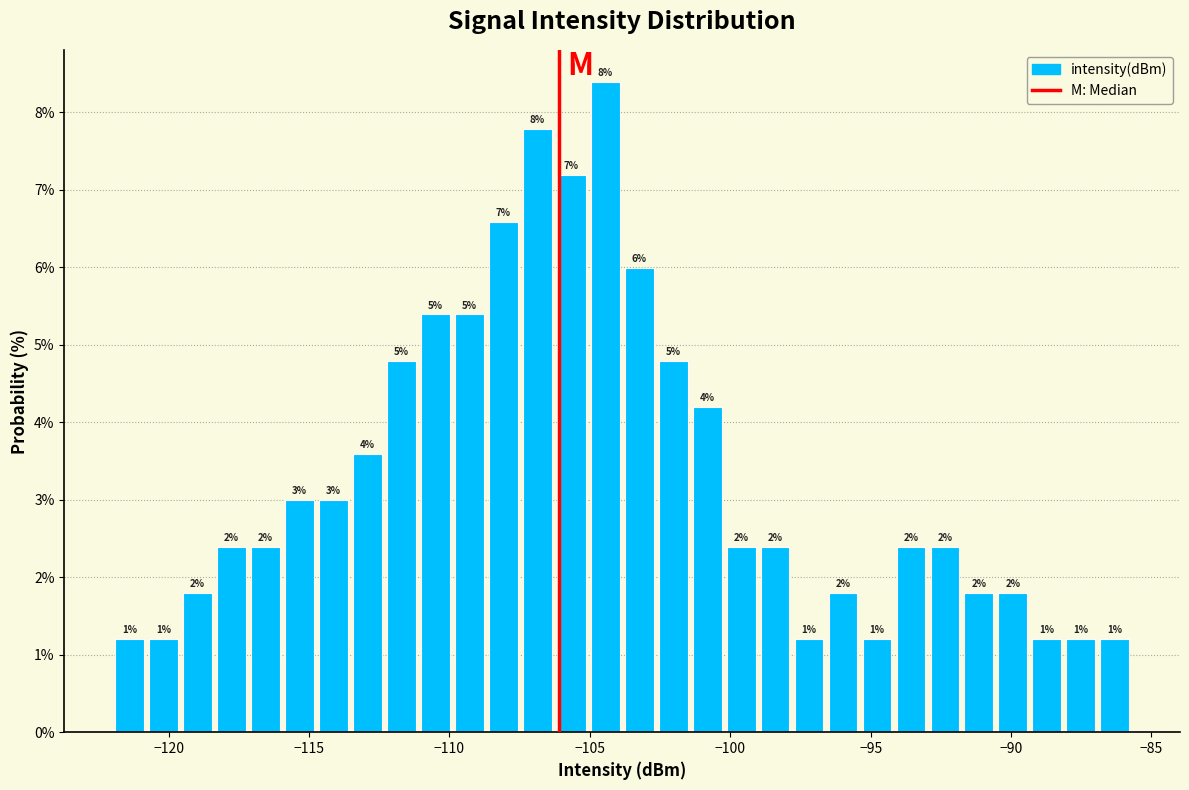

Around what value on the x-axis is the tallest bar? Give the approximate position of its centre, as read against the axis.

-104.5